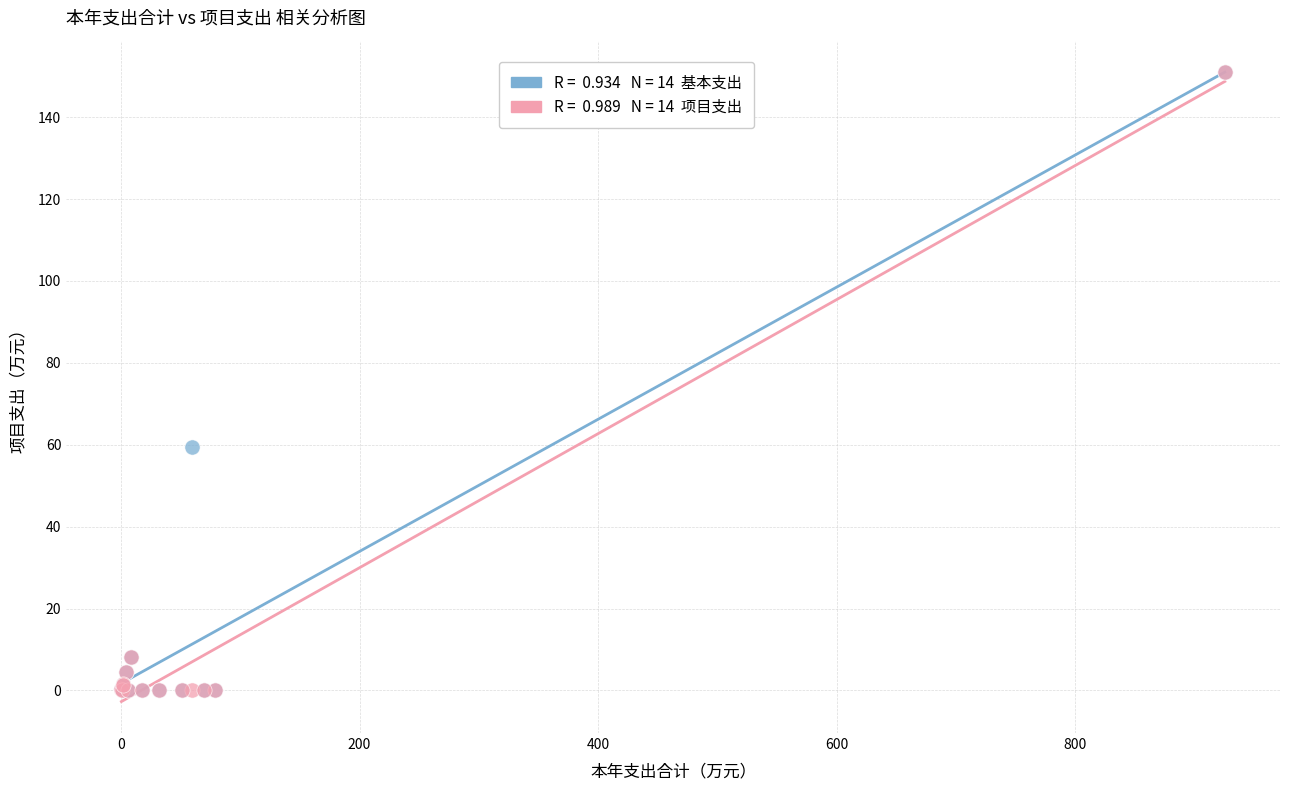

Across all series, what Y value is closest to 75?

59.5